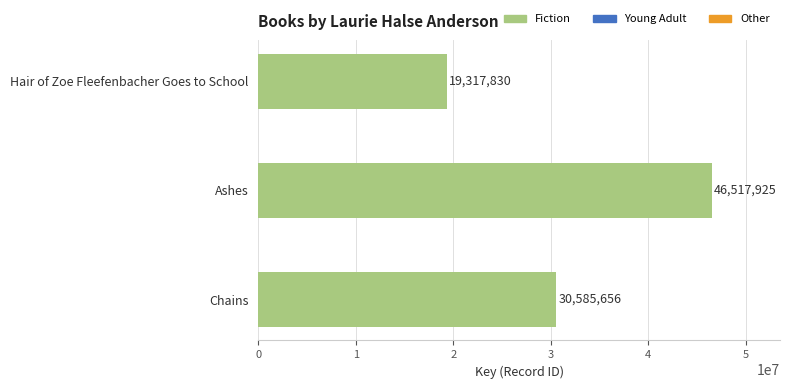

Count the number of categories in the chart.

3